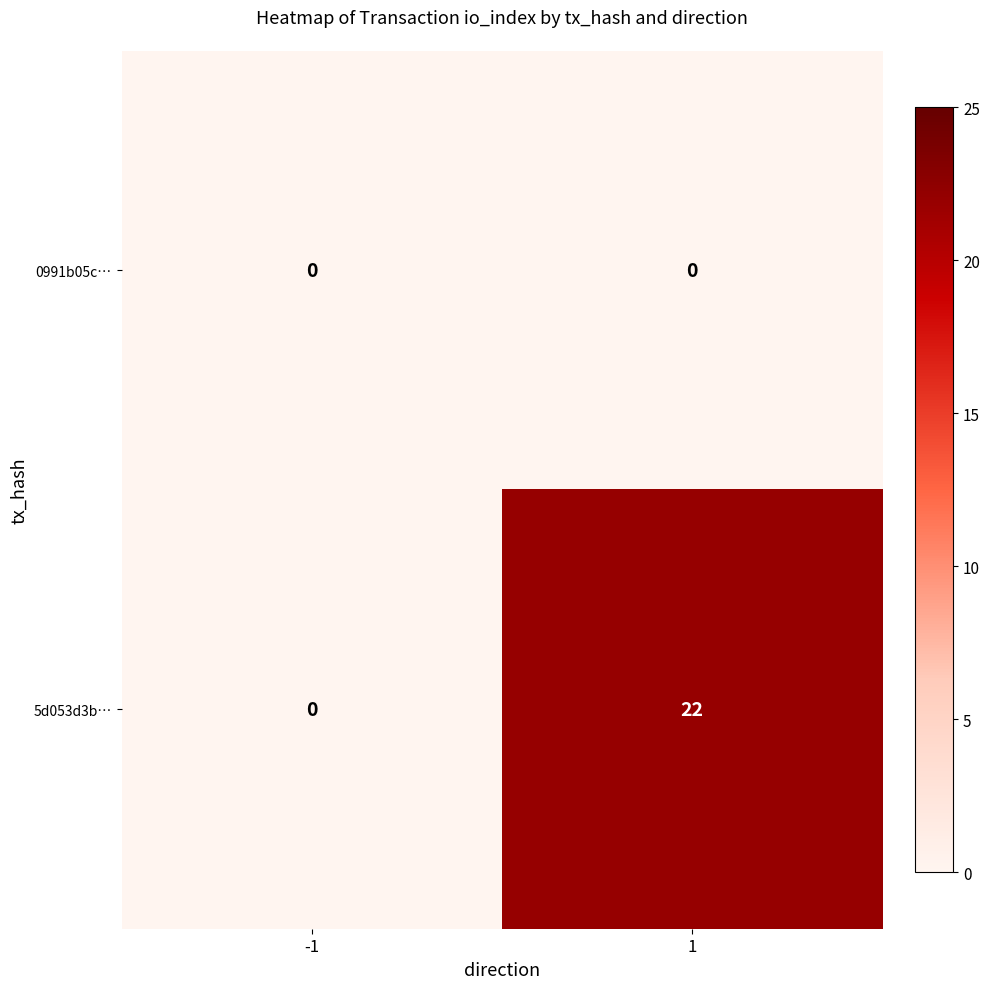

Read the 5d053d3b… value at 1.

22